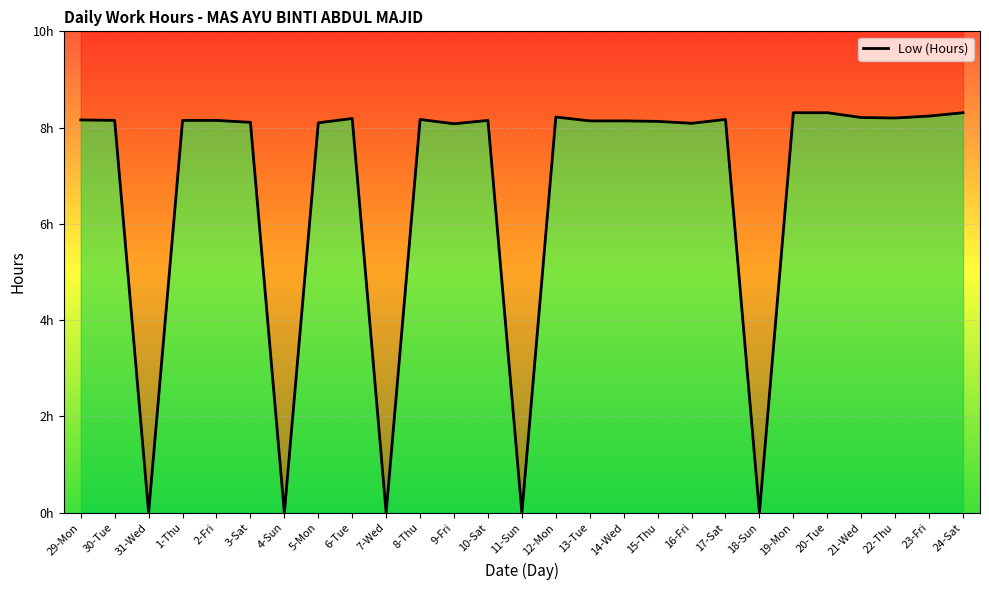

How many points are higher than both their immediate neighbors (excluding endpoints)?

5